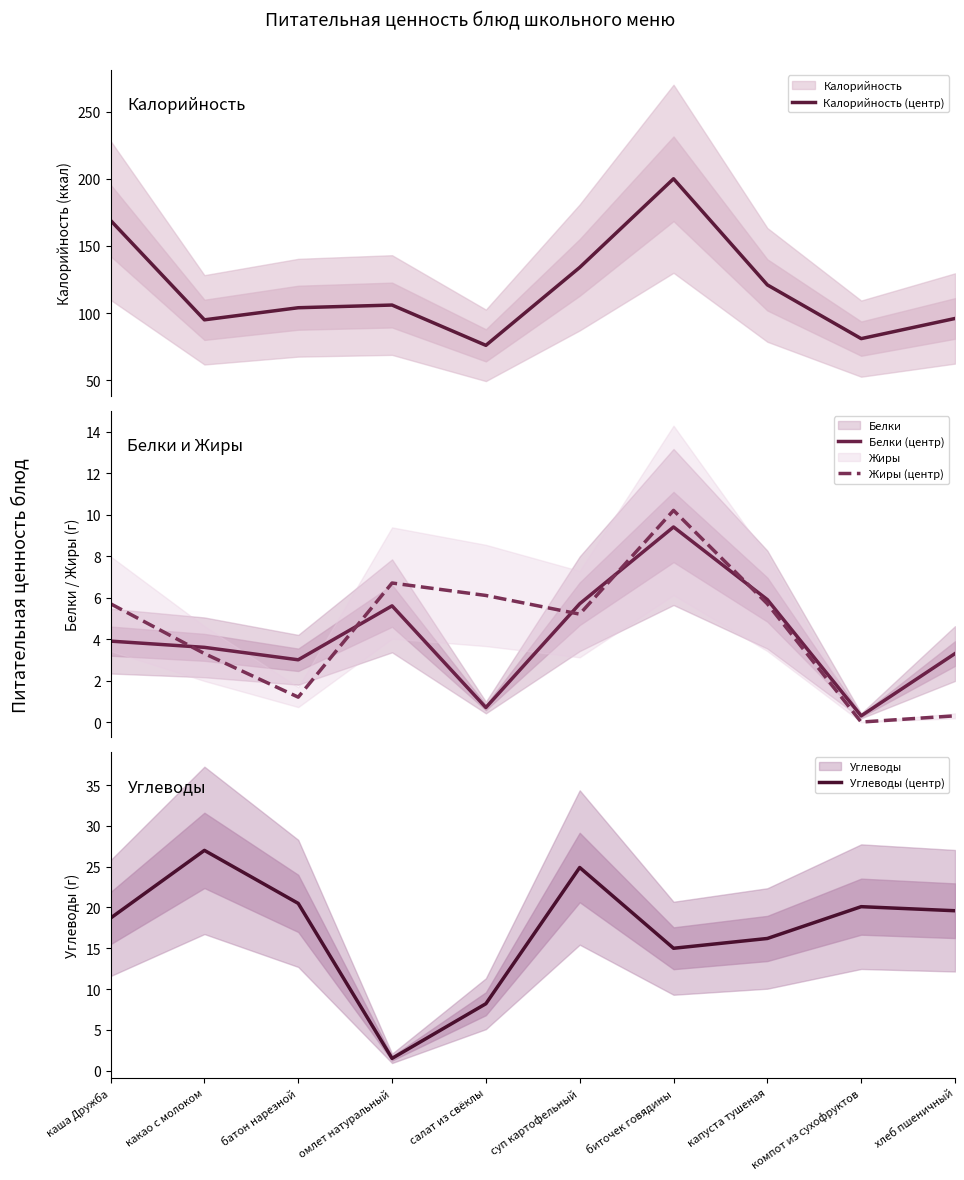

Reading left to right, transcribe all the data shown in this chart.

Калорийность (центр): каша Дружба=169.0	какао с молоком=95.0	батон нарезной=104.0	омлет натуральный=106.0	салат из свёклы=76.0	суп картофельный=134.0	биточек говядины=200.0	капуста тушеная=121.0	компот из сухофруктов=81.0	хлеб пшеничный=96.0
Белки (центр): каша Дружба=3.9	какао с молоком=3.6	батон нарезной=3.0	омлет натуральный=5.6	салат из свёклы=0.7	суп картофельный=5.7	биточек говядины=9.4	капуста тушеная=5.9	компот из сухофруктов=0.3	хлеб пшеничный=3.3
Жиры (центр): каша Дружба=5.7	какао с молоком=3.3	батон нарезной=1.2	омлет натуральный=6.7	салат из свёклы=6.1	суп картофельный=5.2	биточек говядины=10.2	капуста тушеная=5.7	компот из сухофруктов=0.0	хлеб пшеничный=0.3
Углеводы (центр): каша Дружба=18.7	какао с молоком=27.0	батон нарезной=20.5	омлет натуральный=1.5	салат из свёклы=8.2	суп картофельный=24.9	биточек говядины=15.0	капуста тушеная=16.2	компот из сухофруктов=20.1	хлеб пшеничный=19.6